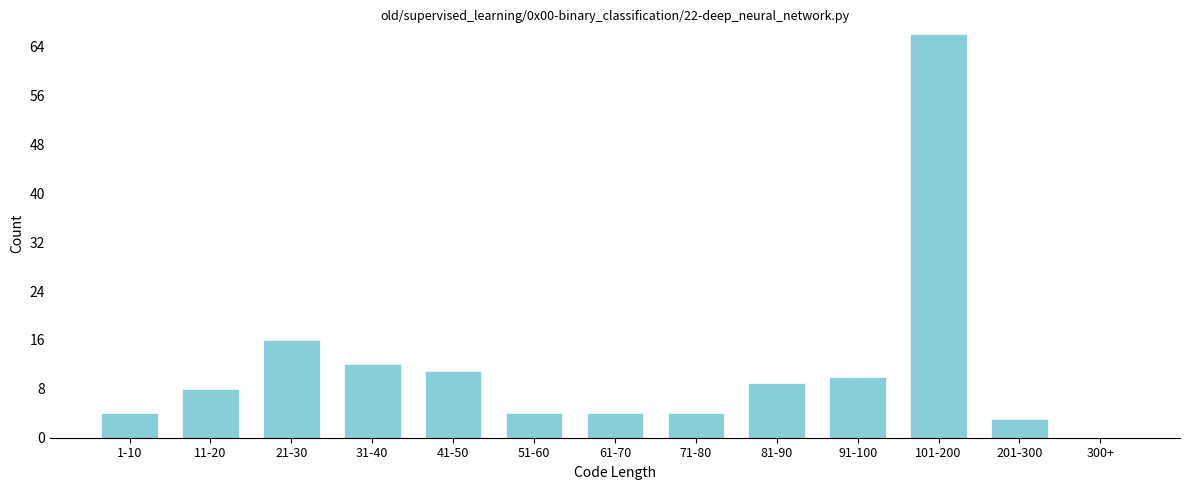

Reading left to right, transcribe all the data shown in this chart.

1-10=4	11-20=8	21-30=16	31-40=12	41-50=11	51-60=4	61-70=4	71-80=4	81-90=9	91-100=10	101-200=66	201-300=3	300+=0